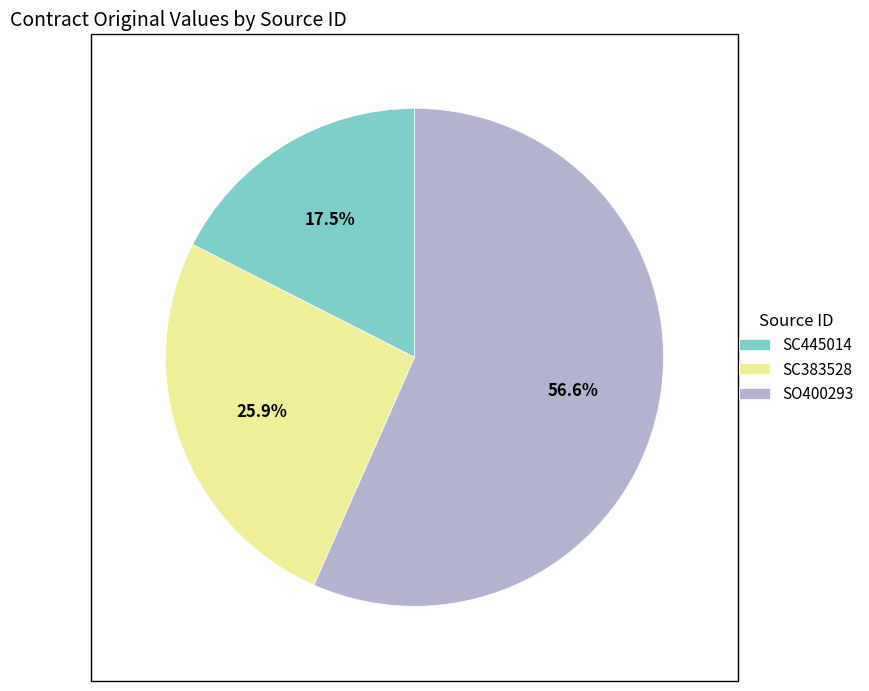

Which category has the smallest portion of the pie?

SC445014